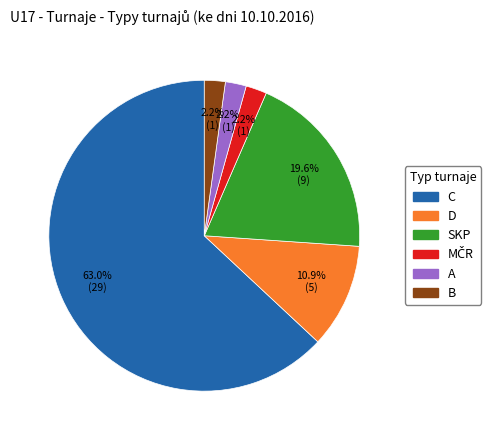

What is the majority slice?

C